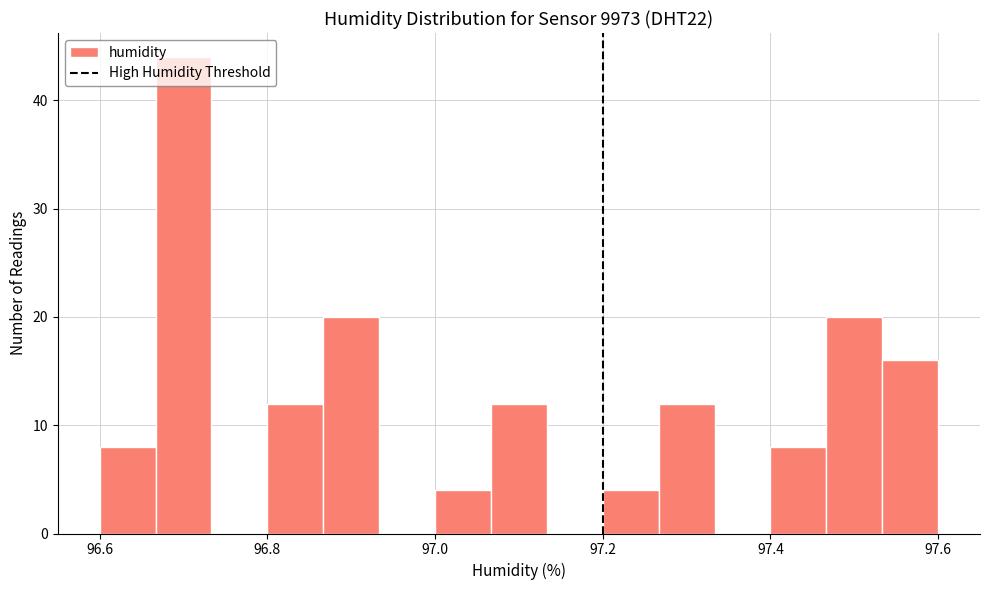

Read against the x-axis, roughly where is the centre of the tallest bar?

96.70